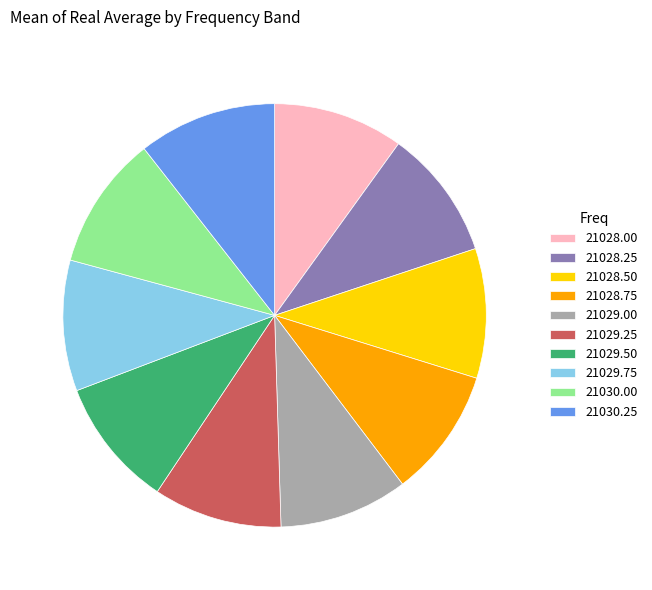

Count the number of slices in the pie.

10